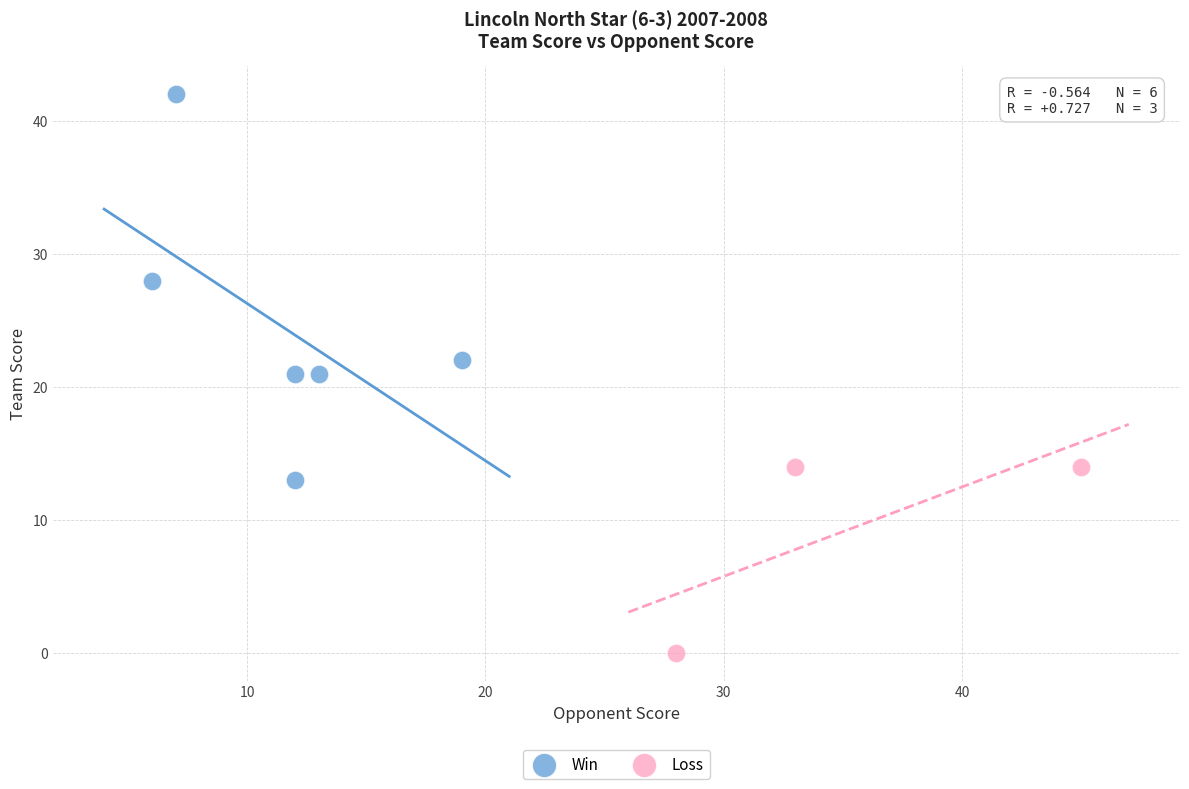

Which series reaches the maximum Y coordinate?

Win